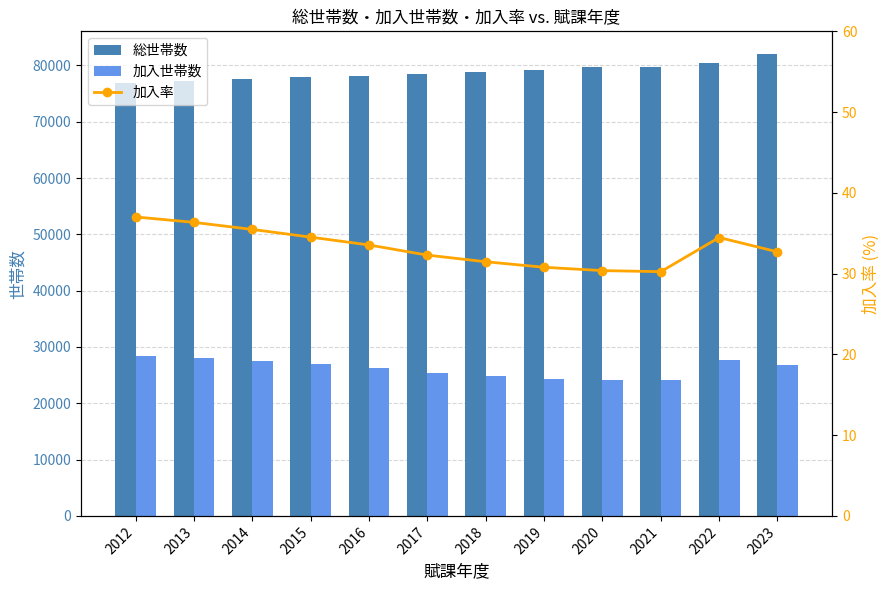

Rank the categories by 総世帯数 value from lowest to highest.

2012, 2013, 2014, 2015, 2016, 2017, 2018, 2019, 2020, 2021, 2022, 2023